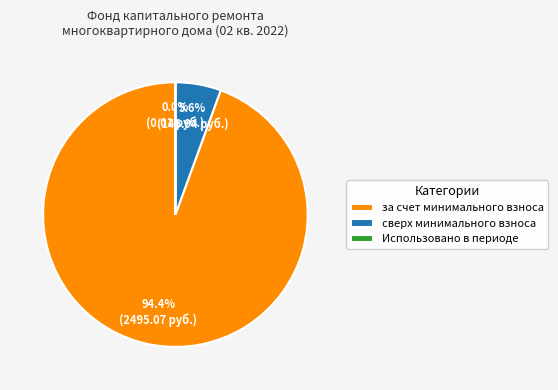

What is the largest slice in the pie chart?

за счет минимального взноса